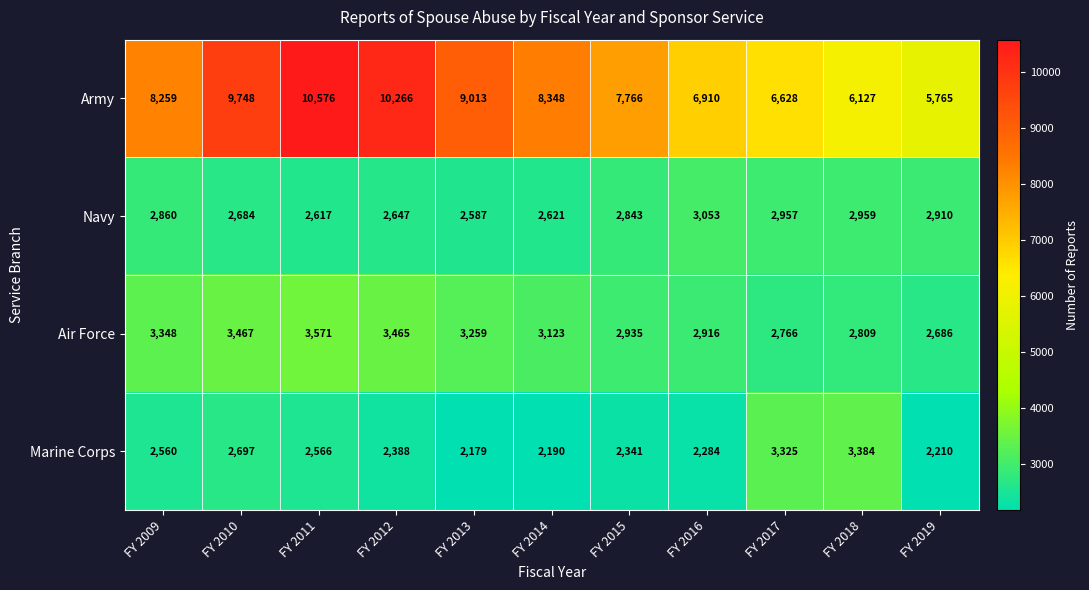

The Army series shows 10266 at FY 2012. True or false?

True